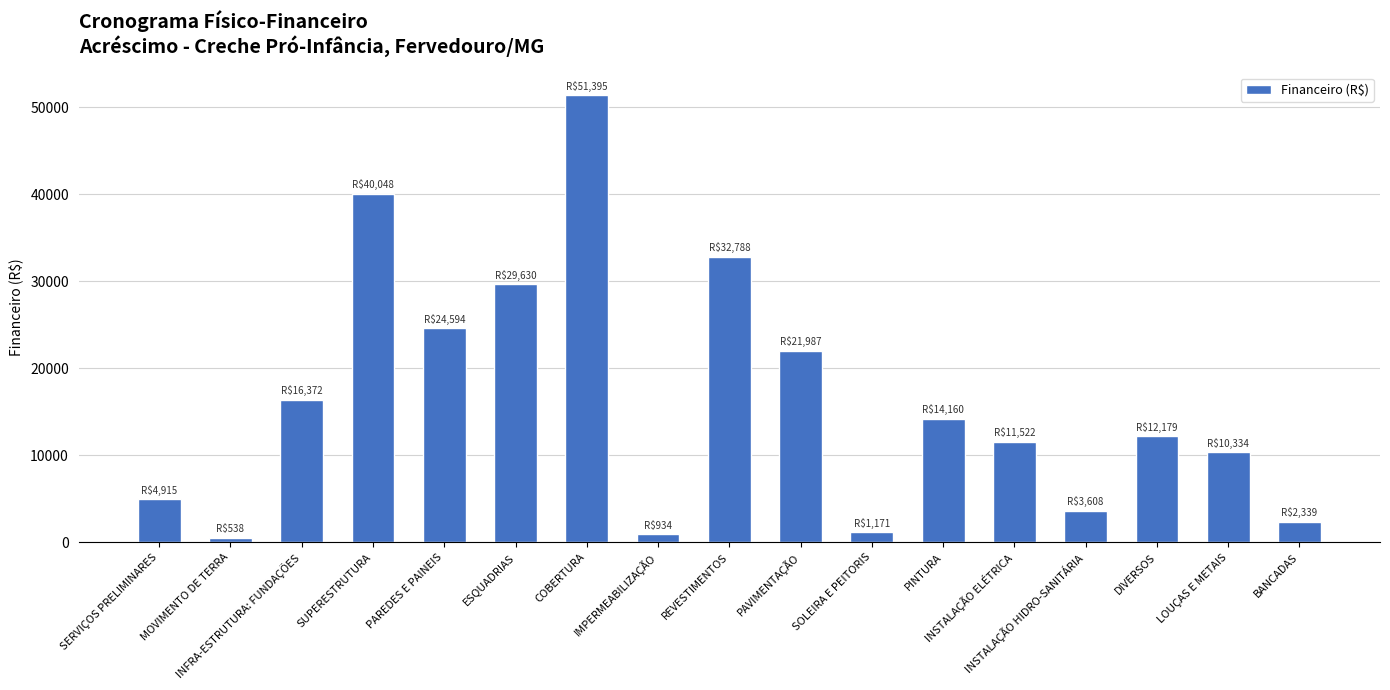

How many bars are there in total?

17